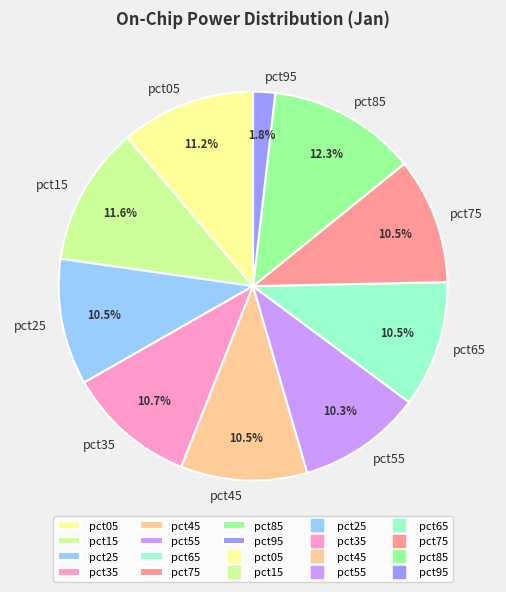

How many segments does this pie chart have?

10